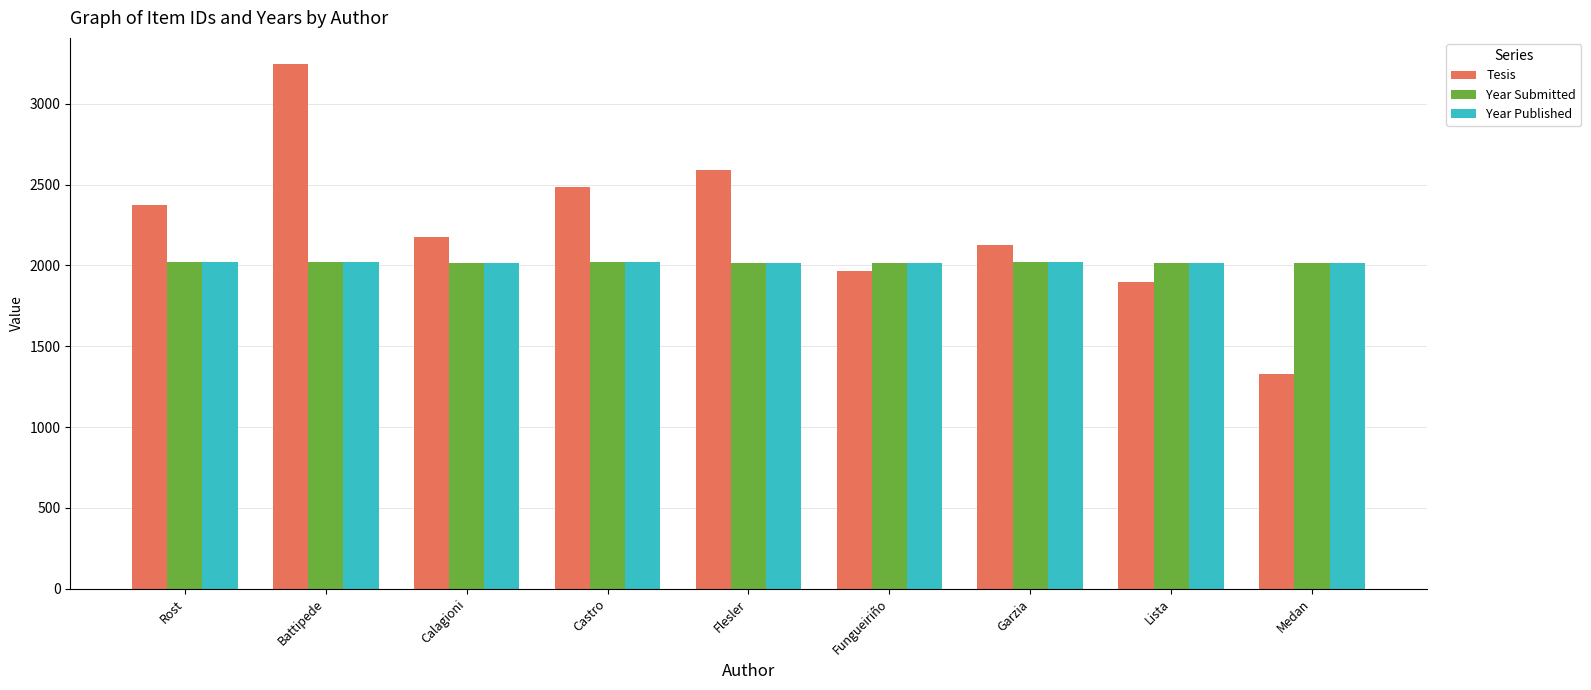

Count the number of data series in this chart.

3